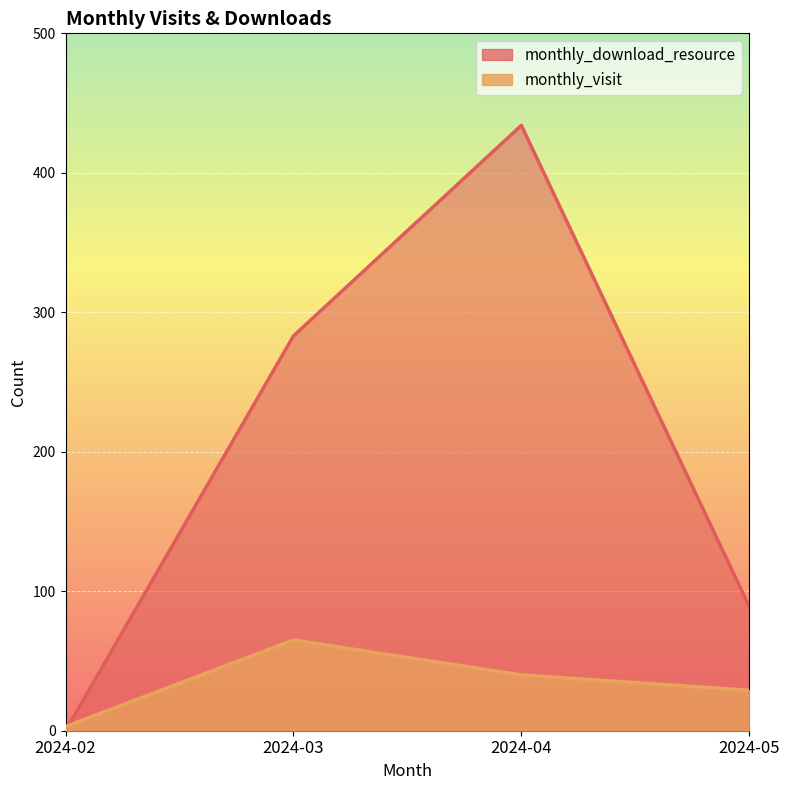

List the labels in order of monthly_visit value, largest first.

2024-03, 2024-04, 2024-05, 2024-02